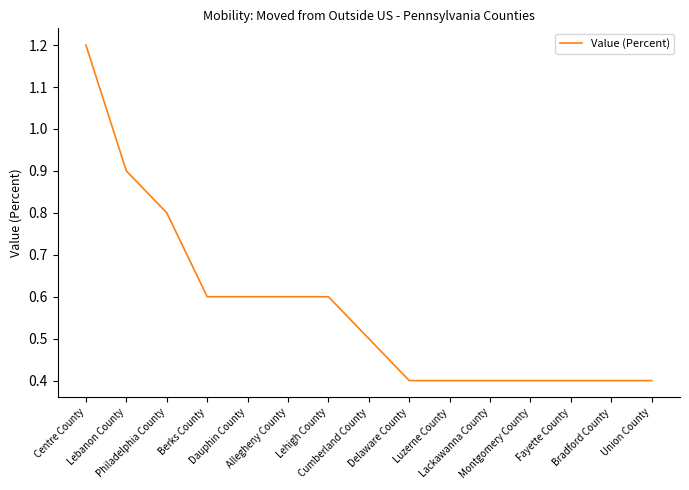

The value at Philadelphia County is 0.8. True or false?

True